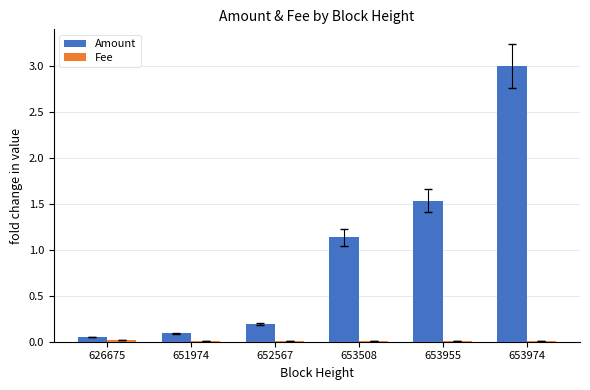

The value of Amount at 653974 is 1.4. True or false?

False